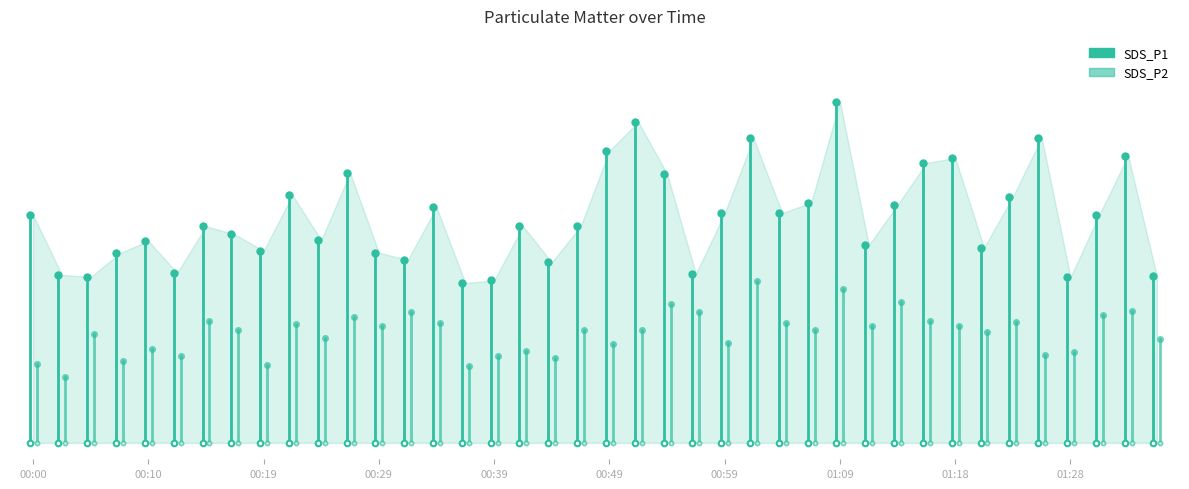

How many values in the SDS_P2 series are below 8?

13